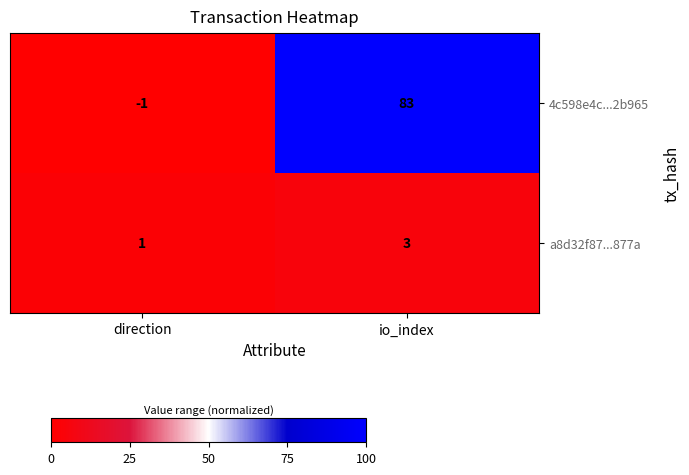

List the series in order of their peak value, highest first.

4c598e4c...2b965, a8d32f87...877a